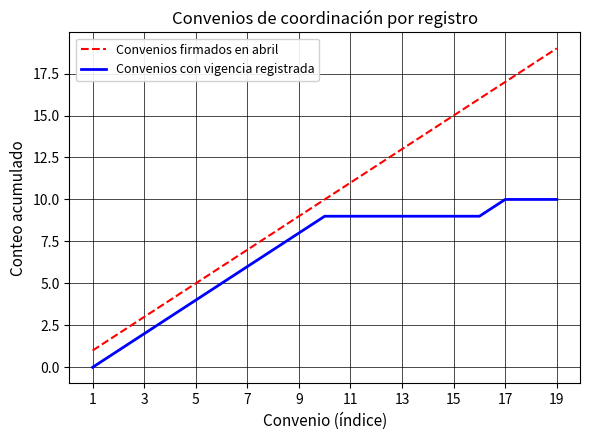

What is the highest value of the Convenios con vigencia registrada series?

10